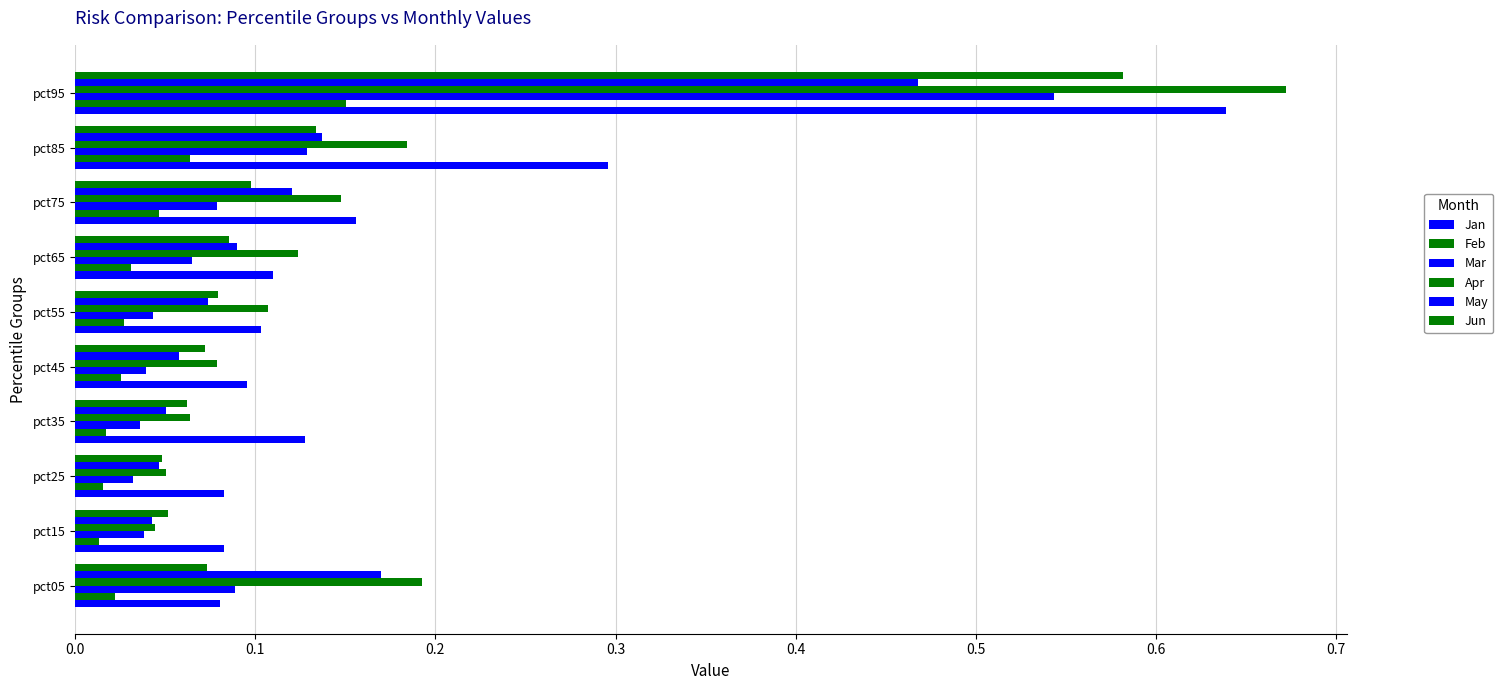

How many distinct data groups are displayed?

6